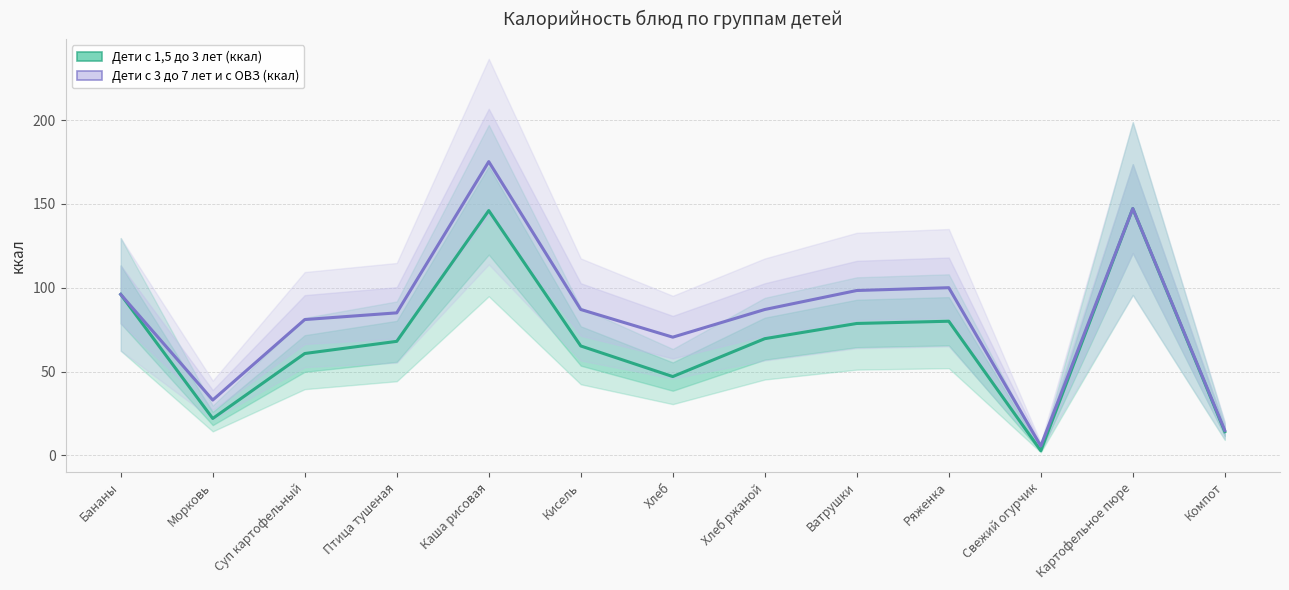

What is the label of the 8th point from the left?

Хлеб ржаной